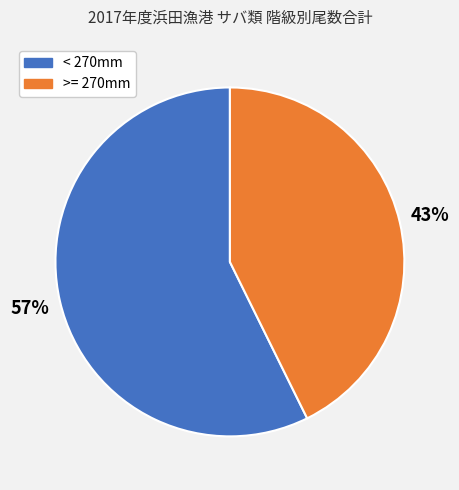

How many slices are in this pie chart?

2